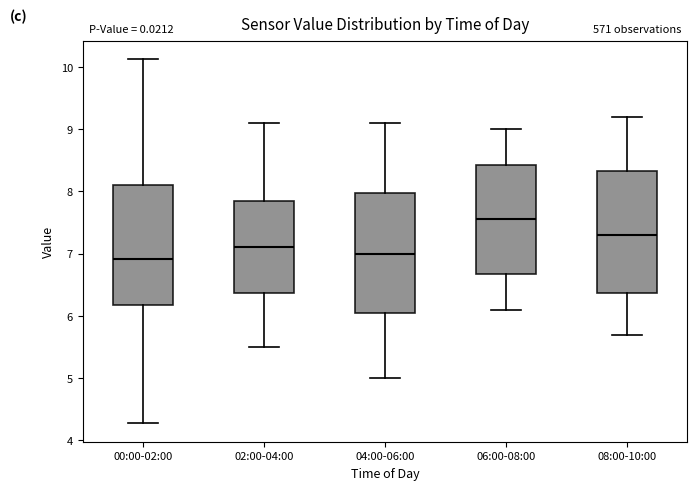

Reading left to right, transcribe this box plot: for each box, give where its median line is, the range the box spans, and where its two whiskers end, as read against the y-axis. The values are not printed on the chart, so give them approximately, as read against the axis.

00:00-02:00: median 6.9, box 6.2 to 8.1, whiskers 4.3 to 10.1
02:00-04:00: median 7.1, box 6.4 to 7.9, whiskers 5.5 to 9.1
04:00-06:00: median 7.0, box 6.1 to 8.0, whiskers 5.0 to 9.1
06:00-08:00: median 7.6, box 6.7 to 8.4, whiskers 6.1 to 9.0
08:00-10:00: median 7.3, box 6.4 to 8.3, whiskers 5.7 to 9.2